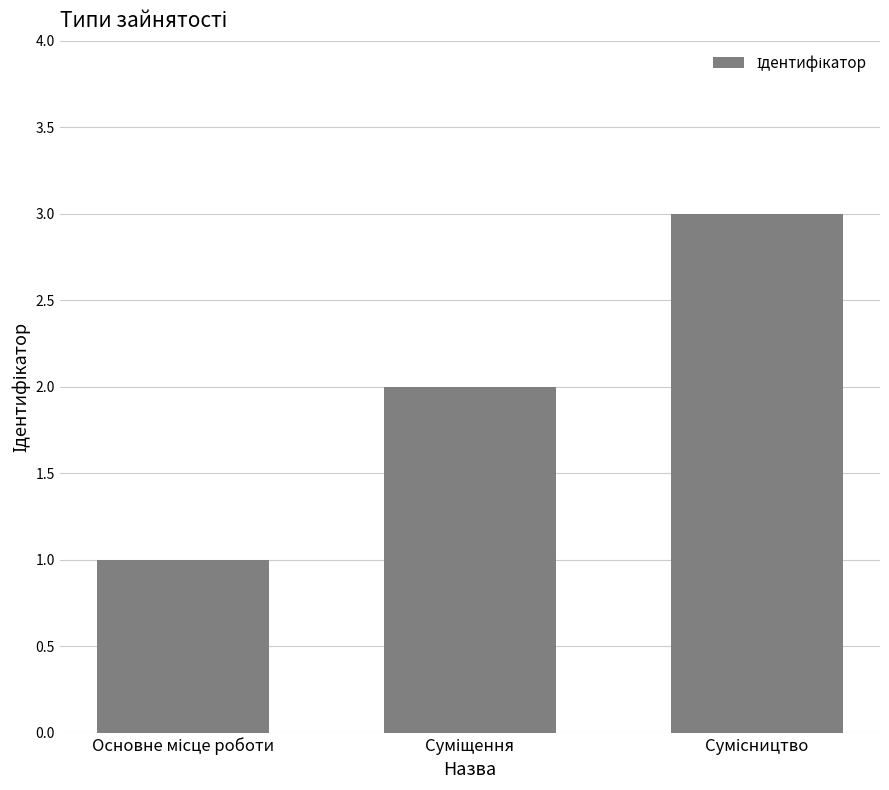

What is the greatest value displayed?

3